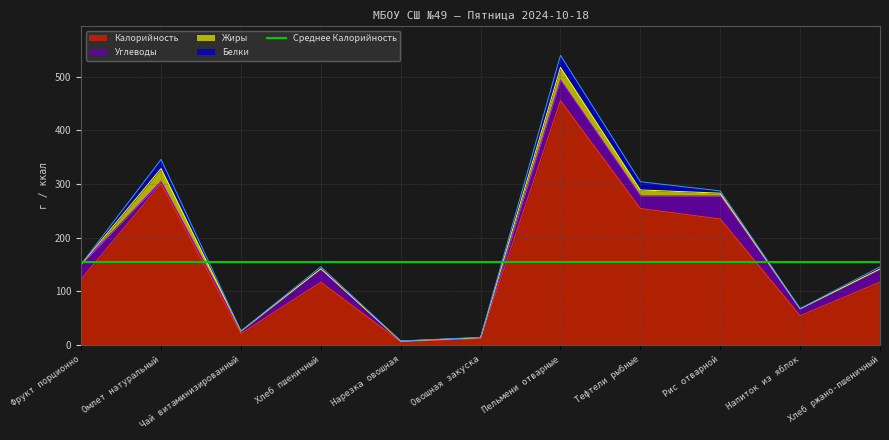

Rank the series by their maximum value, from lowest to highest.

Белки, Жиры, Углеводы, Калорийность